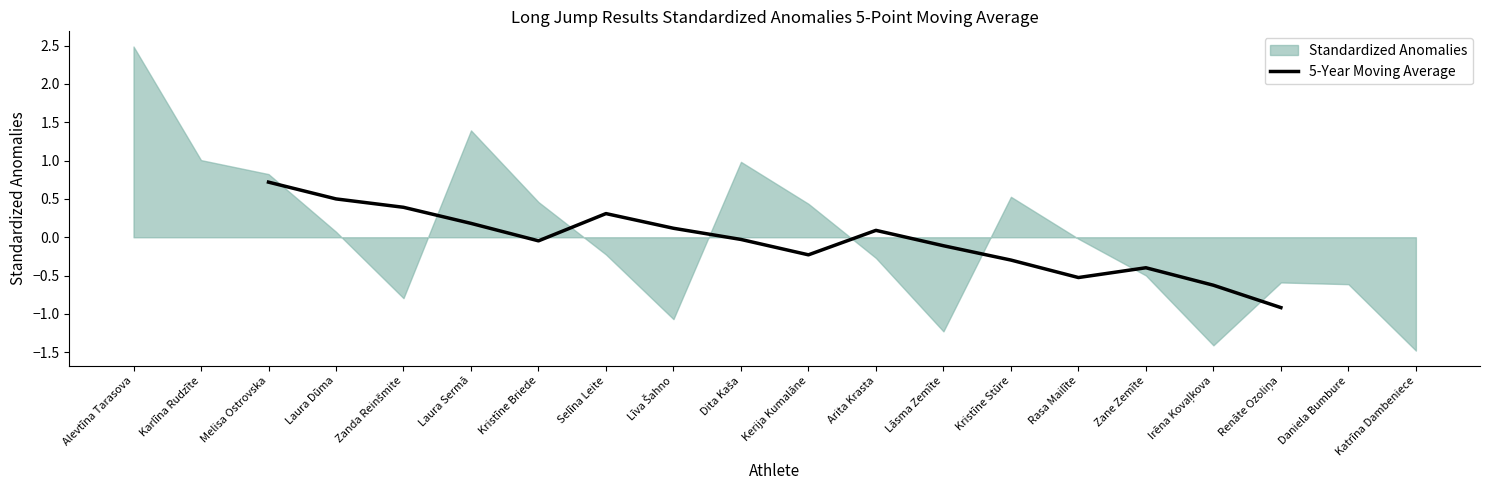

What is the lowest value of the 5-Year Moving Average series?

-0.9